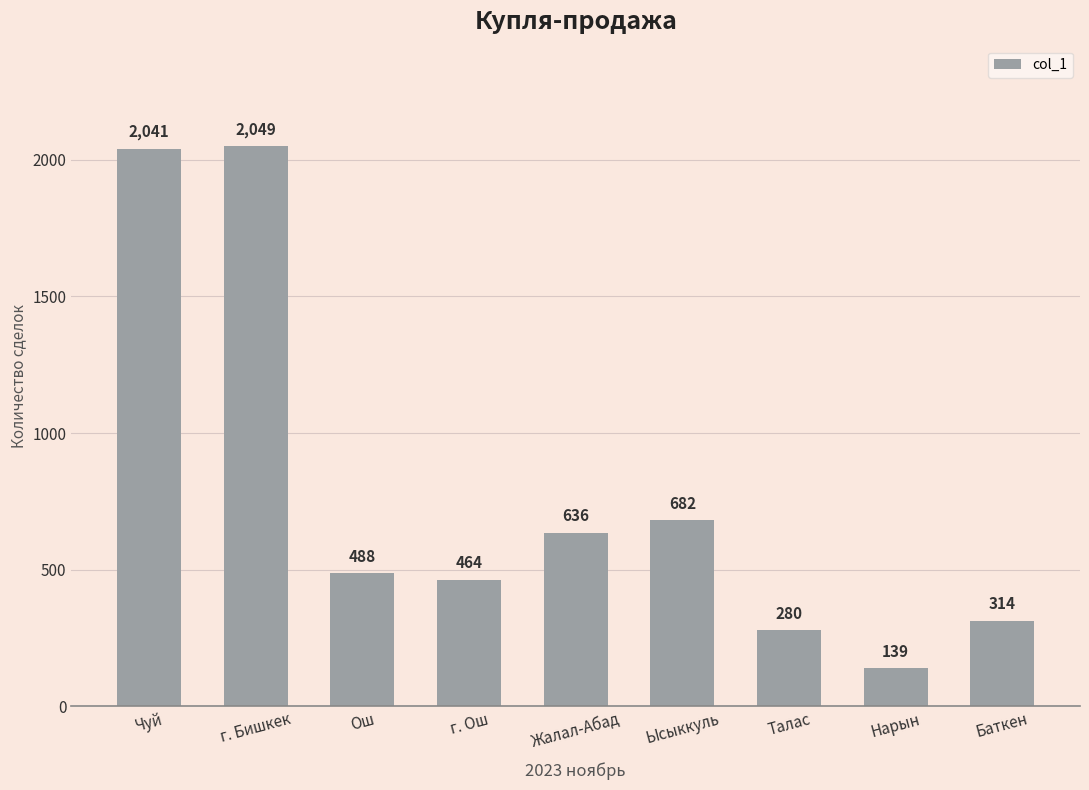

The value at Ош is 130. True or false?

False